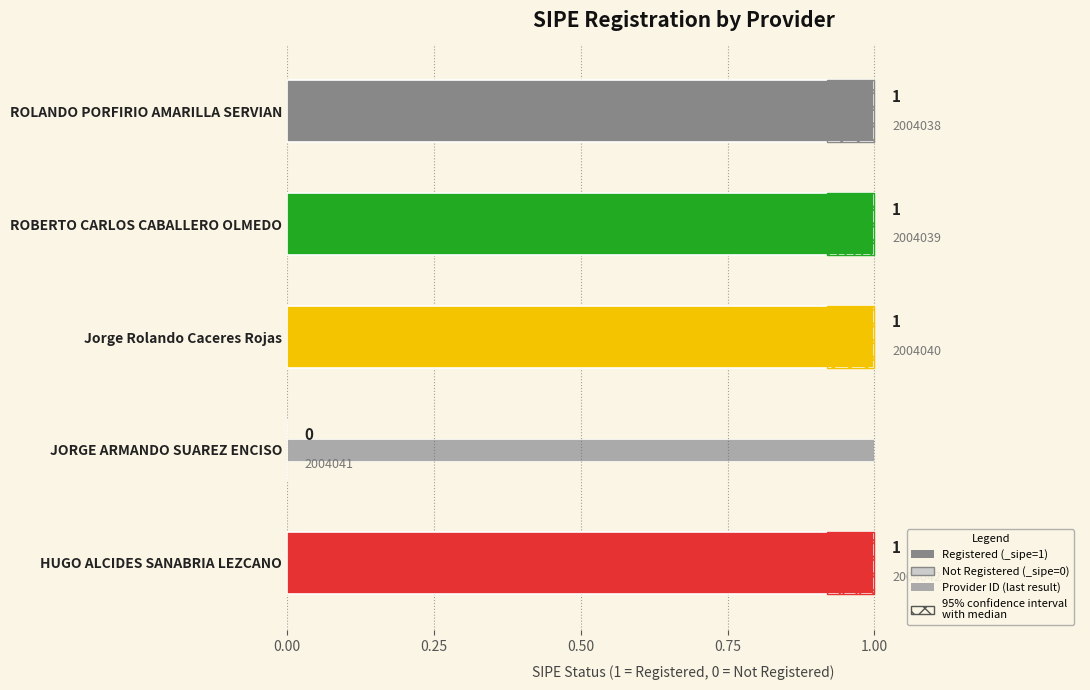

What is the sum of all values?

4